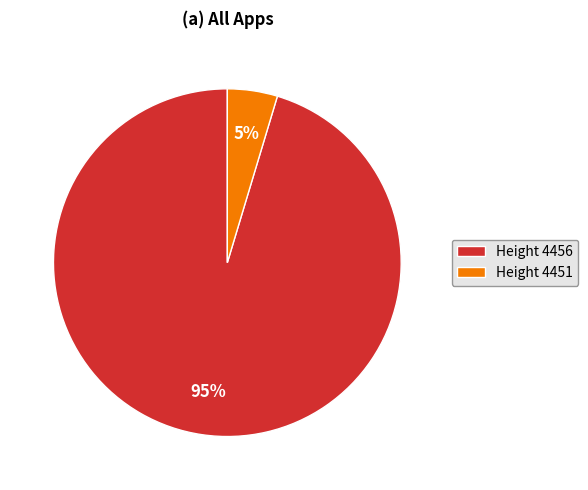

Is there a majority slice in this chart?

Yes